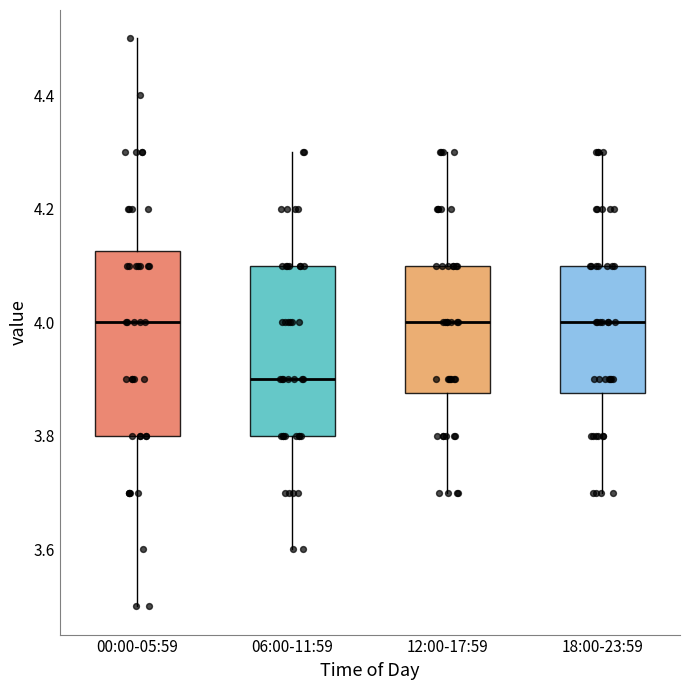

Which box is the tallest, from its lower edge to its upper edge?

00:00-05:59